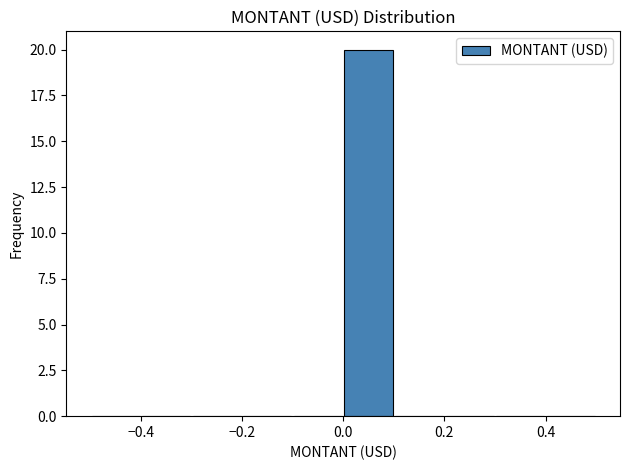

Reading left to right, list every bar in this chart as the range it spans on the x-axis followed by its height. The values are not printed on the chart, so give them approximately, as read against the axis.

-0.5 to -0.4: 0
-0.4 to -0.3: 0
-0.3 to -0.2: 0
-0.2 to -0.1: 0
-0.1 to 0.0: 0
0.0 to 0.1: 20
0.1 to 0.2: 0
0.2 to 0.3: 0
0.3 to 0.4: 0
0.4 to 0.5: 0